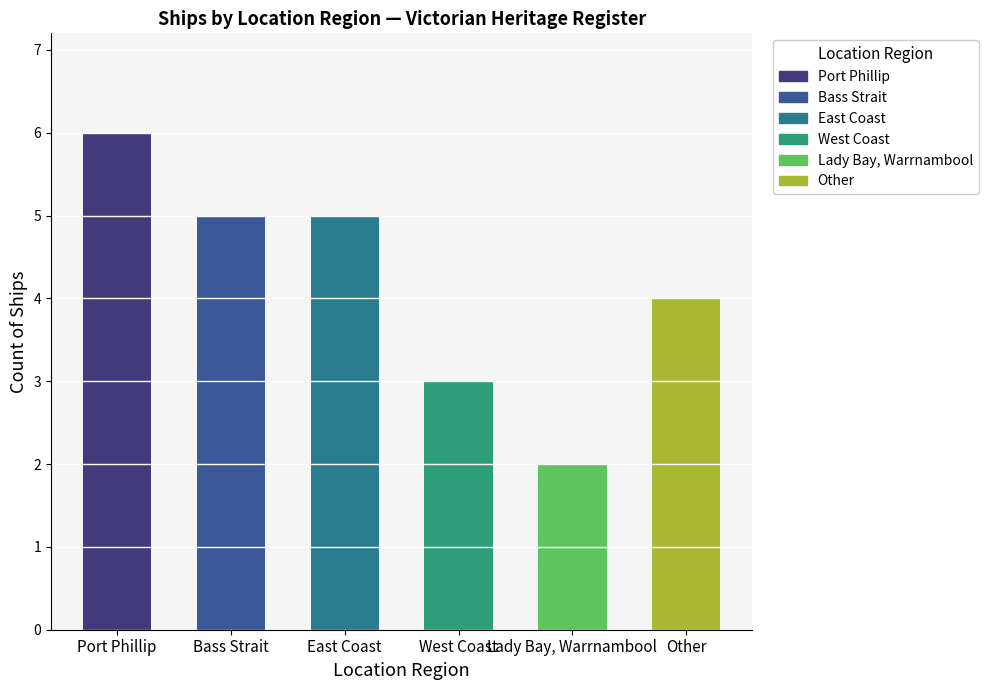

What is the label of the 3rd bar from the right?

West Coast